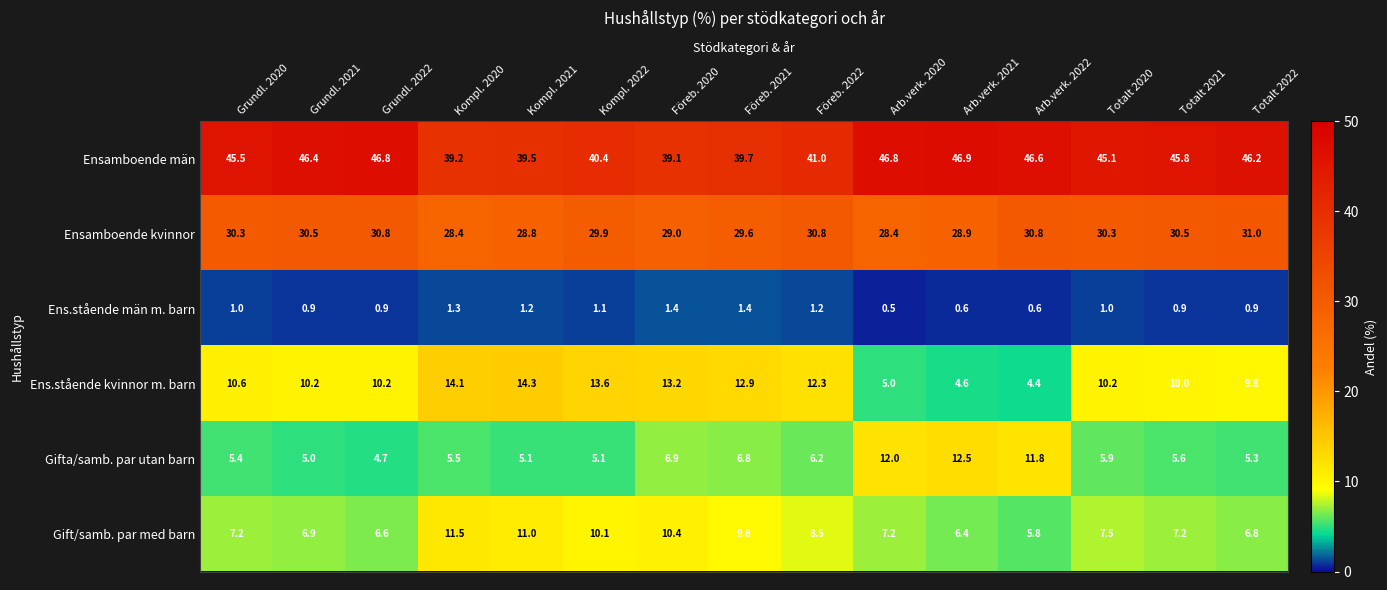

What is the sum of all Gifta/samb. par utan barn values?

103.8